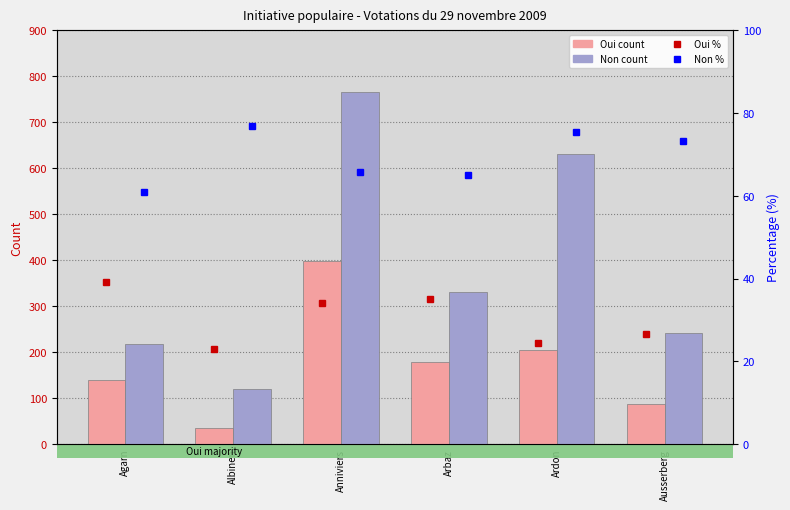

How many groups of bars are there?

6